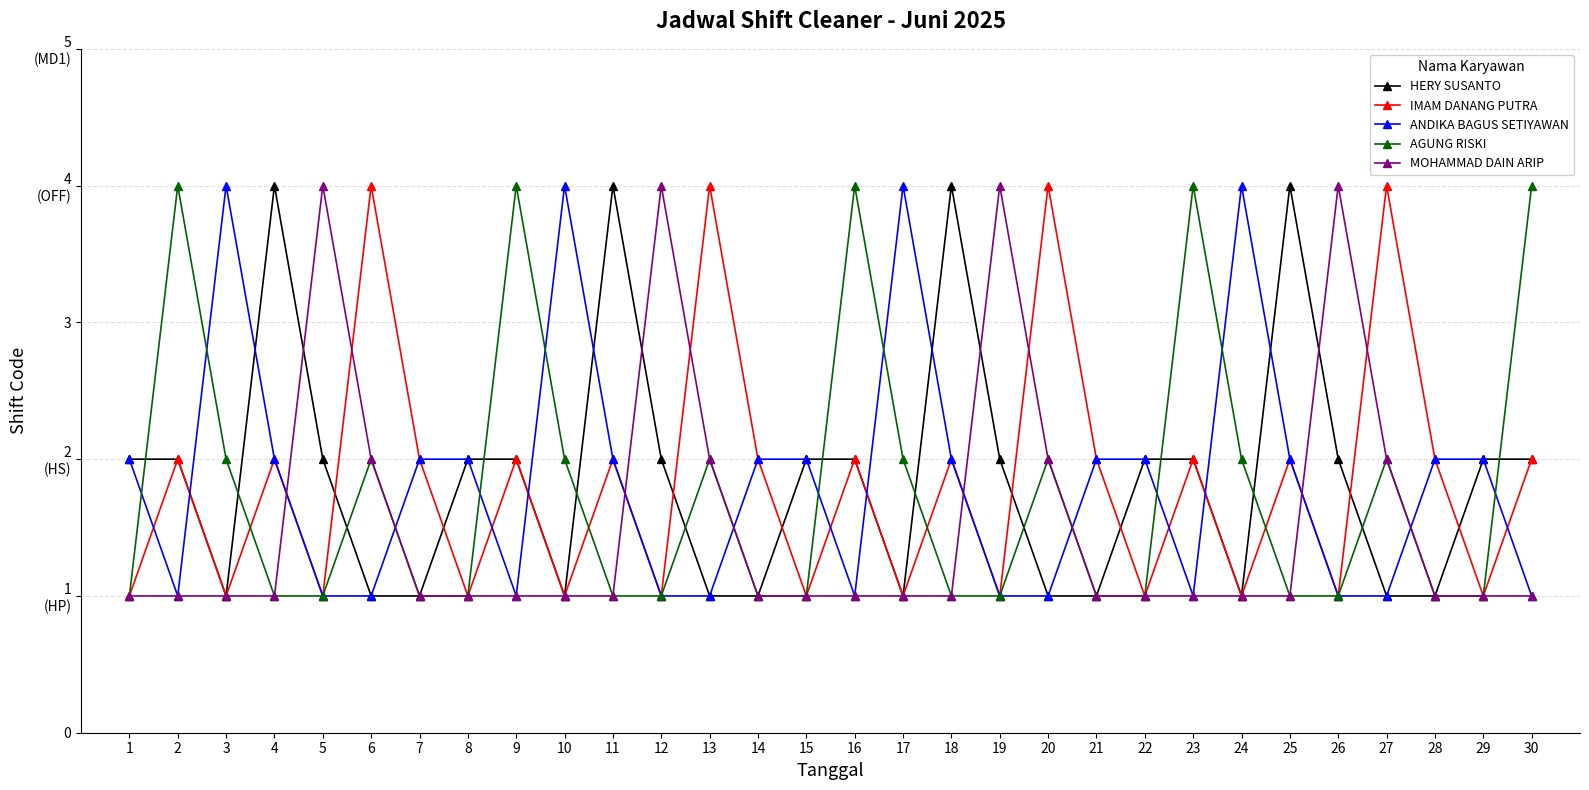

Where is IMAM DANANG PUTRA nearest to the value 2?

2